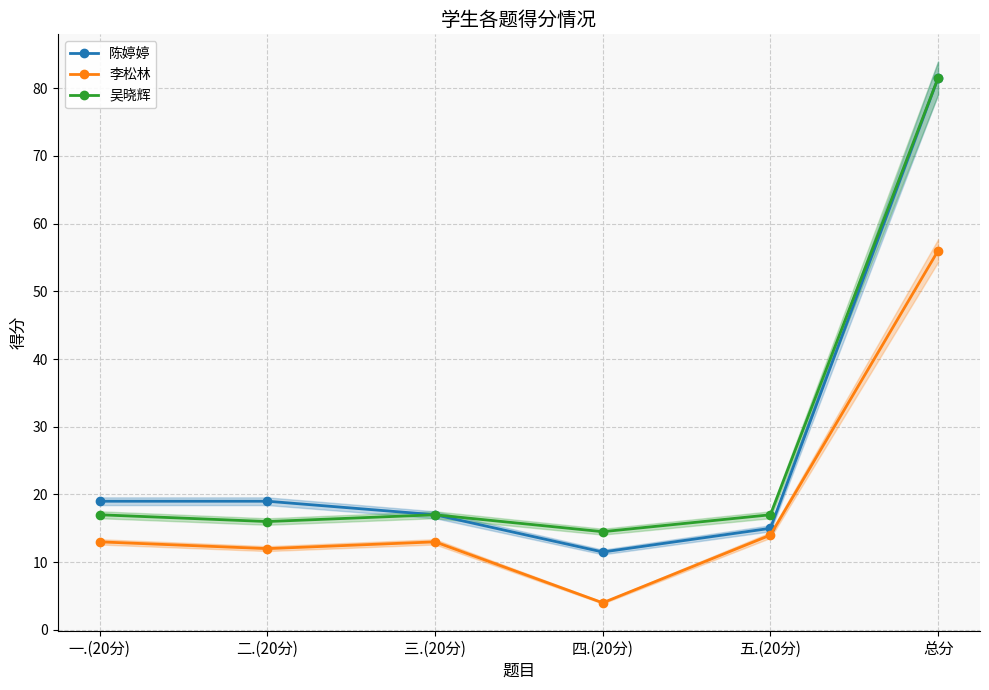

What is the difference between the highest and lowest values at 五.(20分)?

3.0